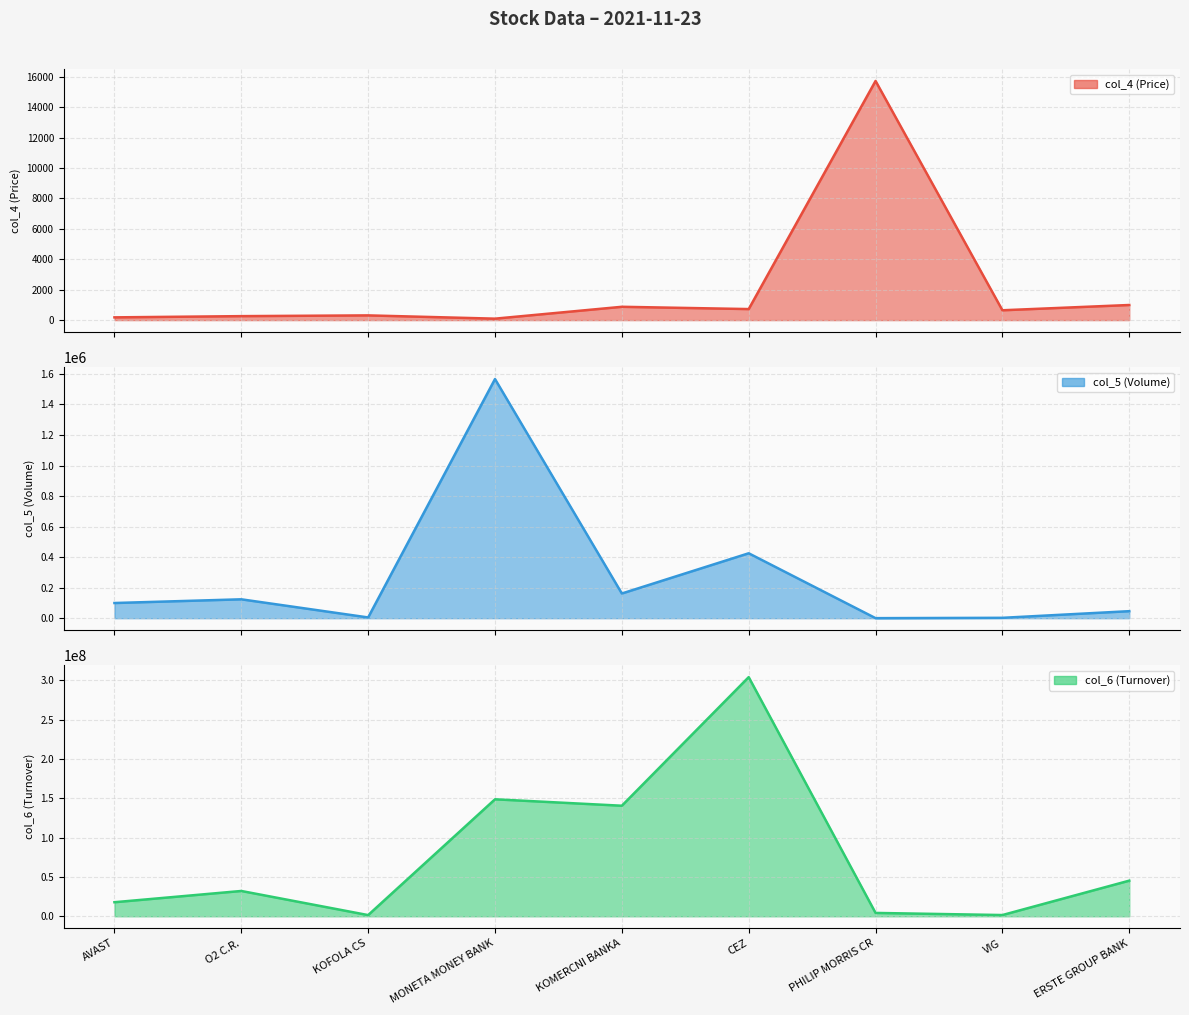

Where is col_4 (Price) nearest to the value 7907?

ERSTE GROUP BANK